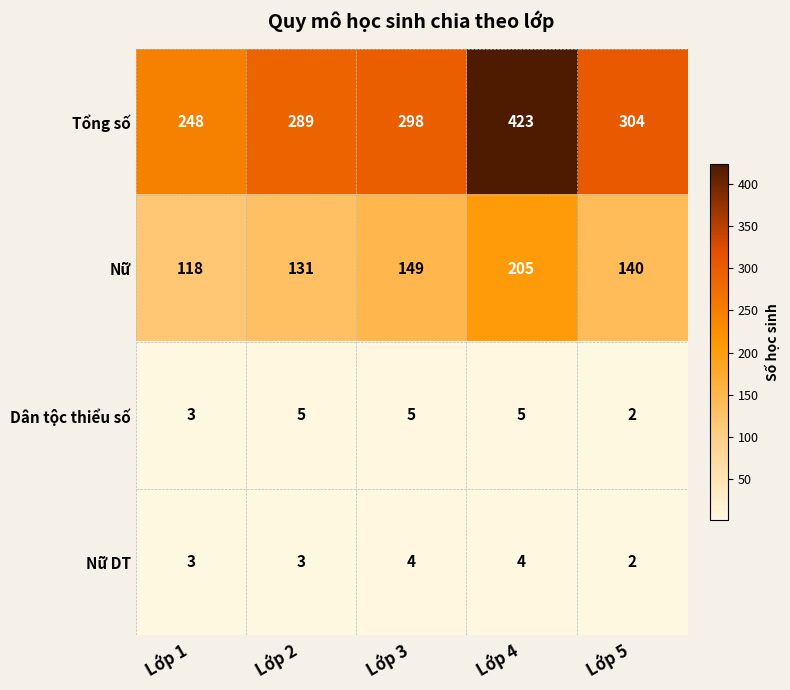

Reading right to left, list all the values displayed in this chart.

Tổng số: Lớp 5=304	Lớp 4=423	Lớp 3=298	Lớp 2=289	Lớp 1=248
Nữ: Lớp 5=140	Lớp 4=205	Lớp 3=149	Lớp 2=131	Lớp 1=118
Dân tộc thiểu số: Lớp 5=2	Lớp 4=5	Lớp 3=5	Lớp 2=5	Lớp 1=3
Nữ DT: Lớp 5=2	Lớp 4=4	Lớp 3=4	Lớp 2=3	Lớp 1=3